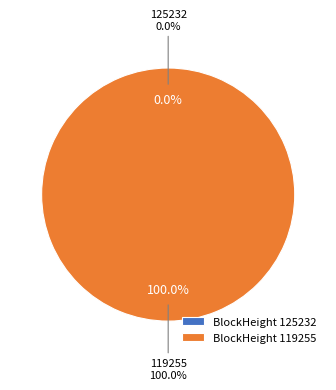

To the nearest percent, what percentage of the pie is 119255?

100%